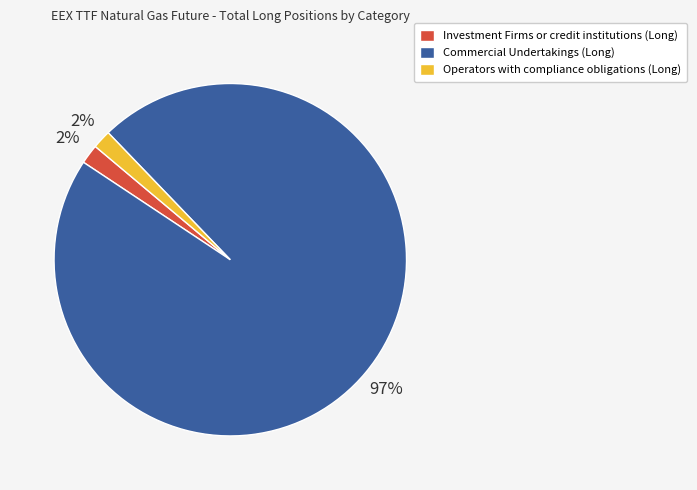

Is it true that Operators with compliance obligations (Long) is 2% of the pie?

True